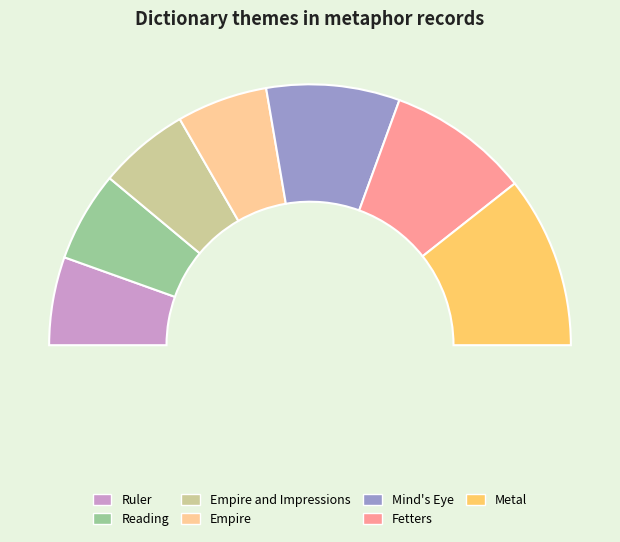

What is the change in value from Reading to Fetters?

+6890